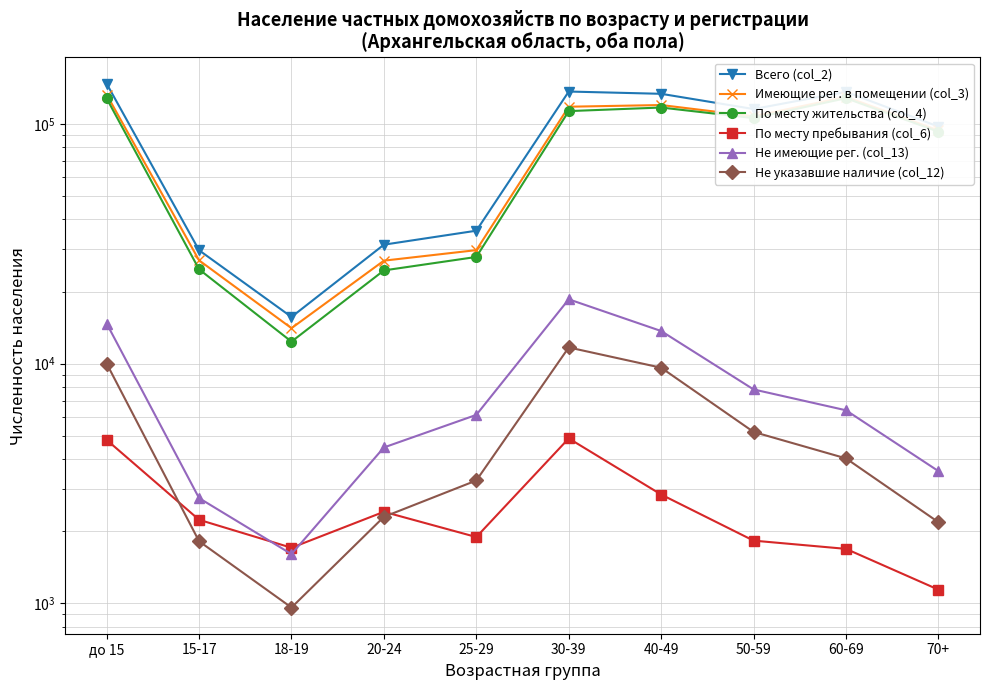

What is the spread (max minus min) of values at 60-69?

134678